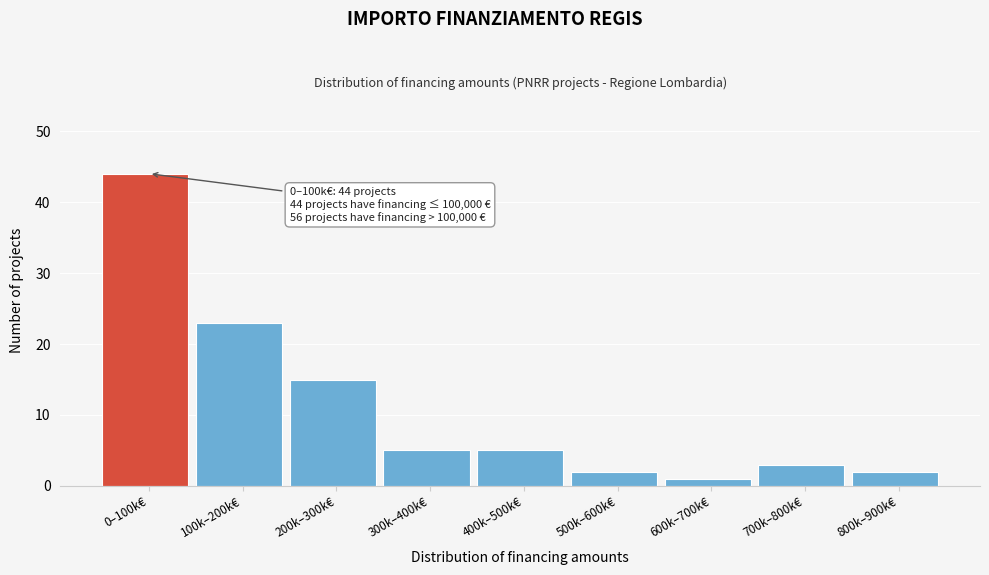

Reading left to right, extract all data points from this chart.

44	23	15	5	5	2	1	3	2